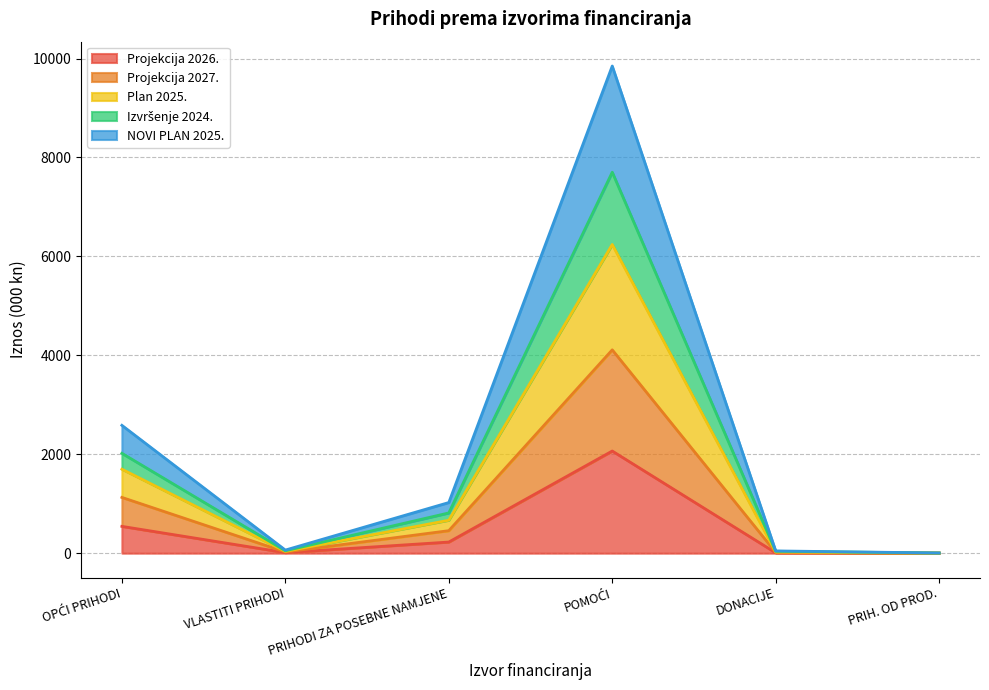

Does the chart have visible grid lines?

Yes